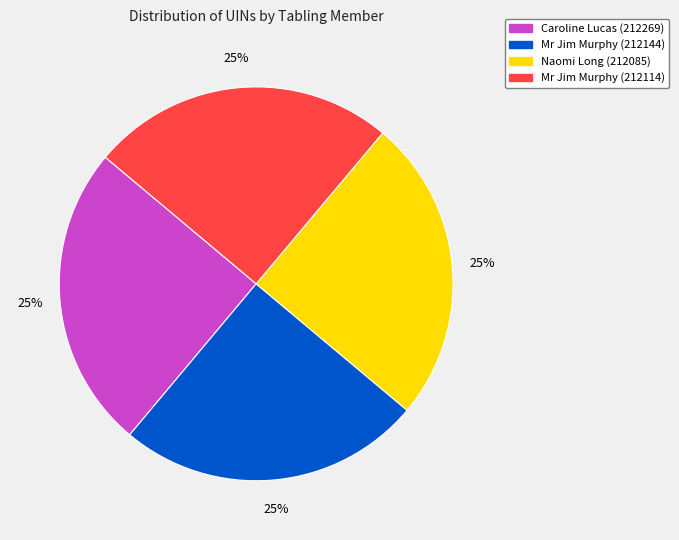

How many slices are in this pie chart?

4